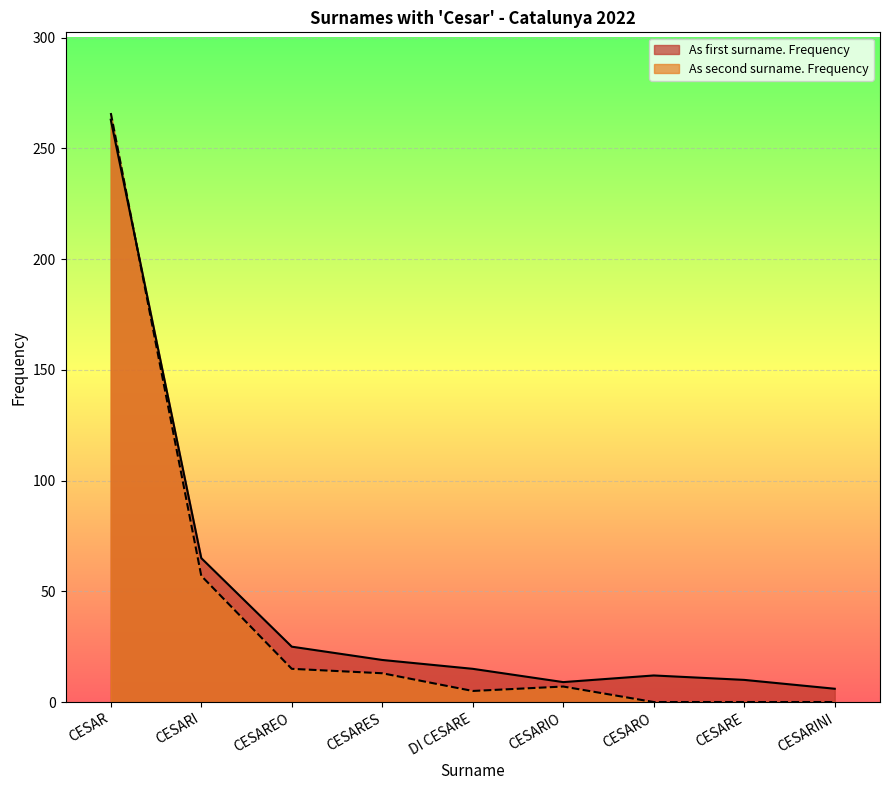

Between CESARIO and CESARO, which series saw the biggest shift?

As second surname. Frequency